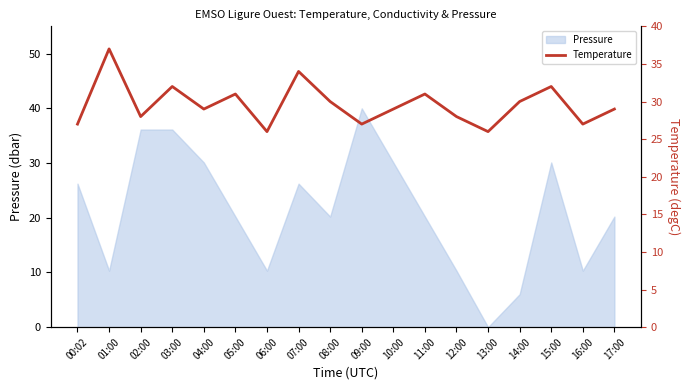

How many lines are shown in the chart?

1